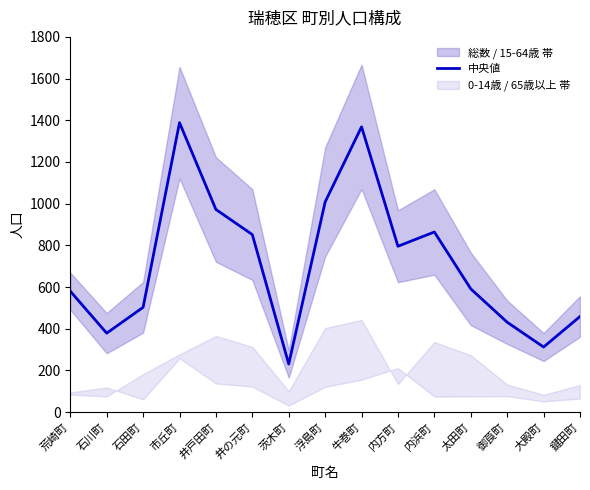

What is the minimum value for 中央値?

230.5